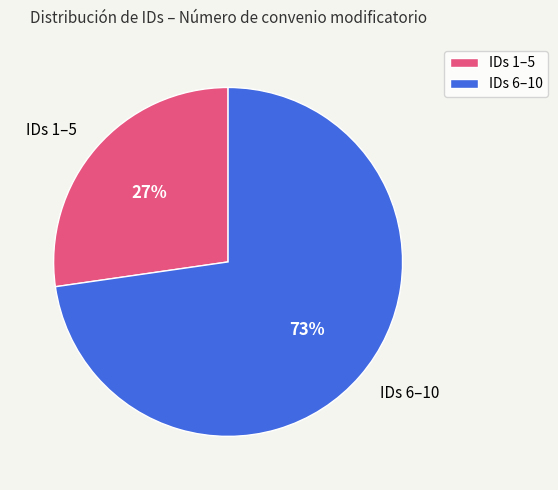

The IDs 6–10 slice represents 73% of the pie. True or false?

True